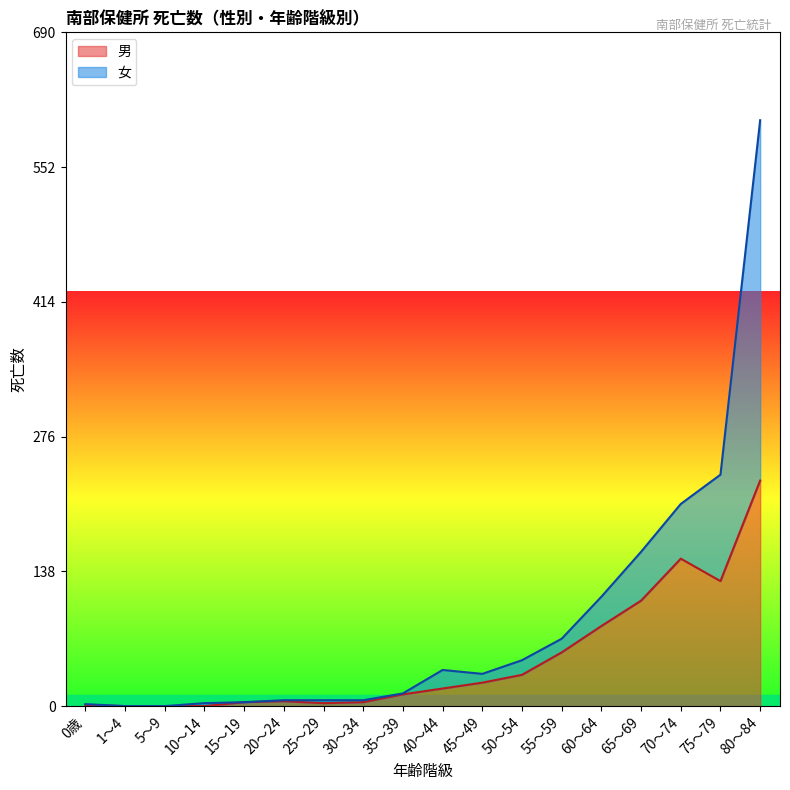

At which label is the value closest to 115?

65～69